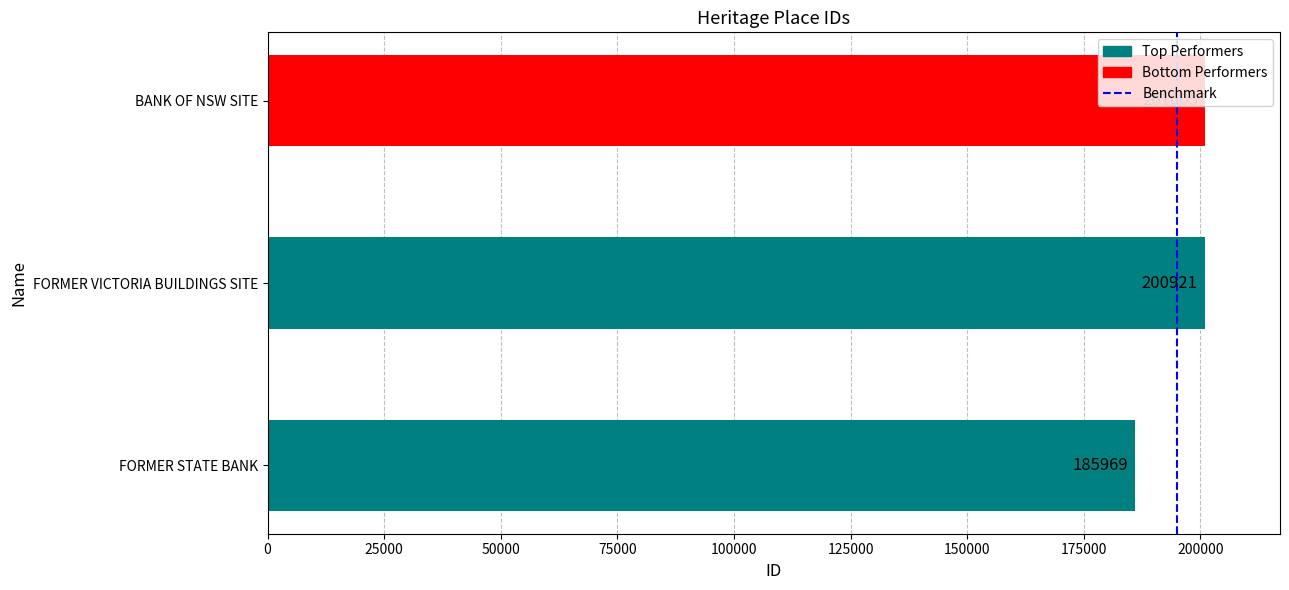

What is the maximum value shown in the chart?

201005